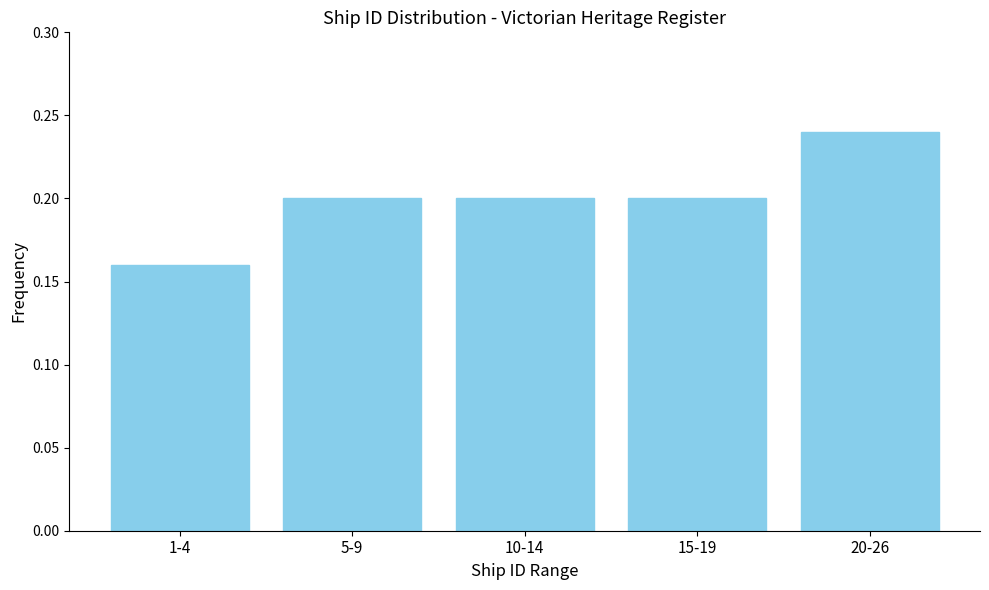

Which has a higher value, 20-26 or 5-9?

20-26